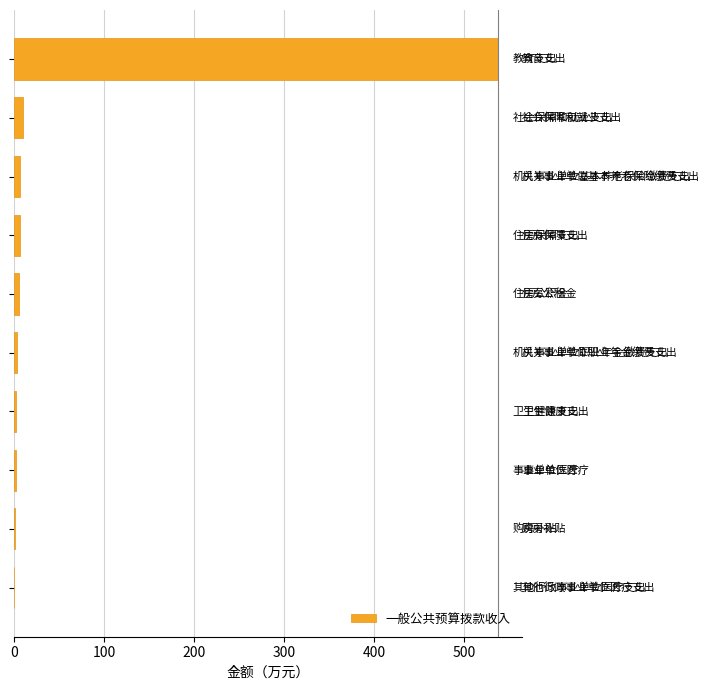

What is the sum of all values?

576.5